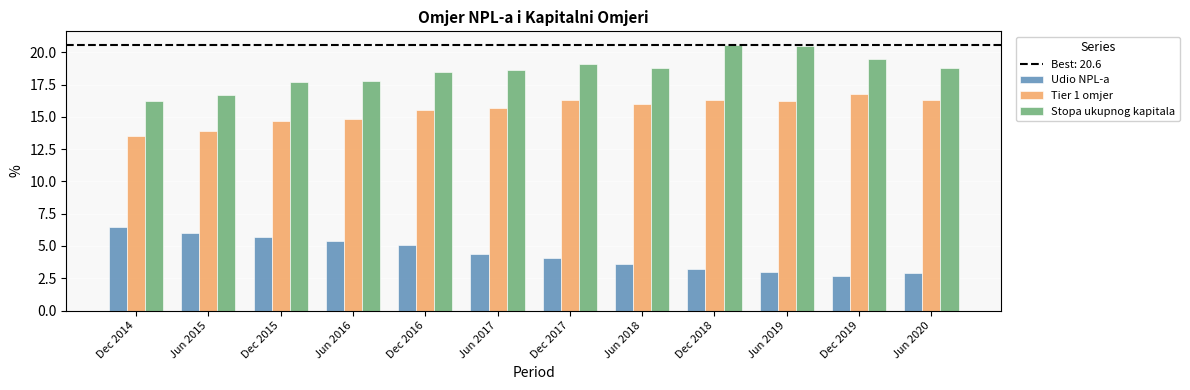

Is the value of Tier 1 omjer at Dec 2014 greater than the value of Stopa ukupnog kapitala at Dec 2017?

No